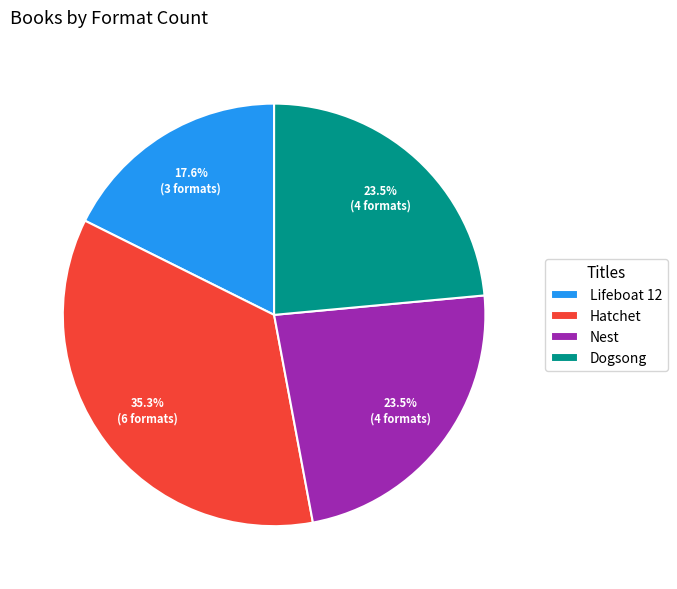

What is the ratio of the value at Hatchet to the value at Nest?

1.5